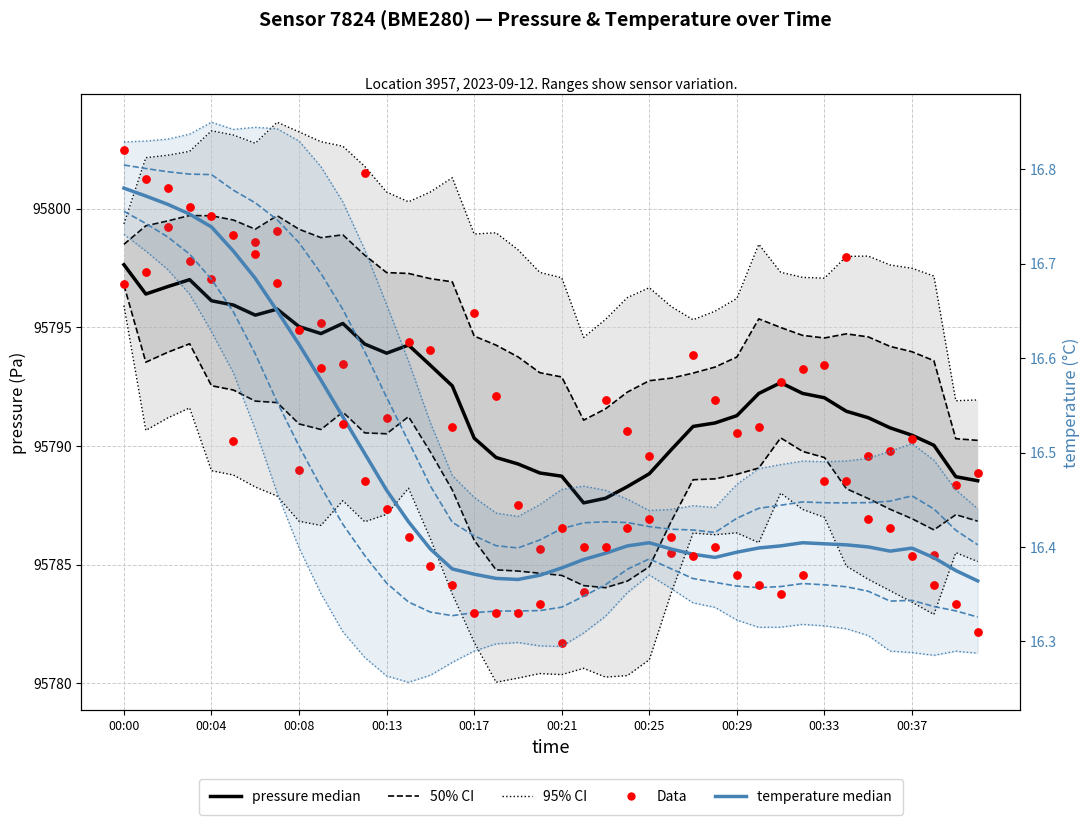

Which series reaches the minimum Y coordinate?

temperature median